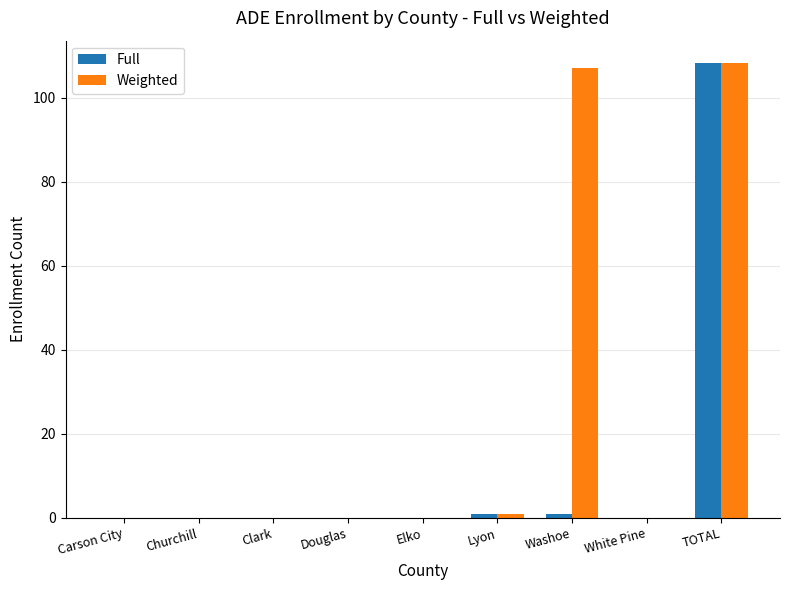

At which category is the sum across all series the highest?

TOTAL